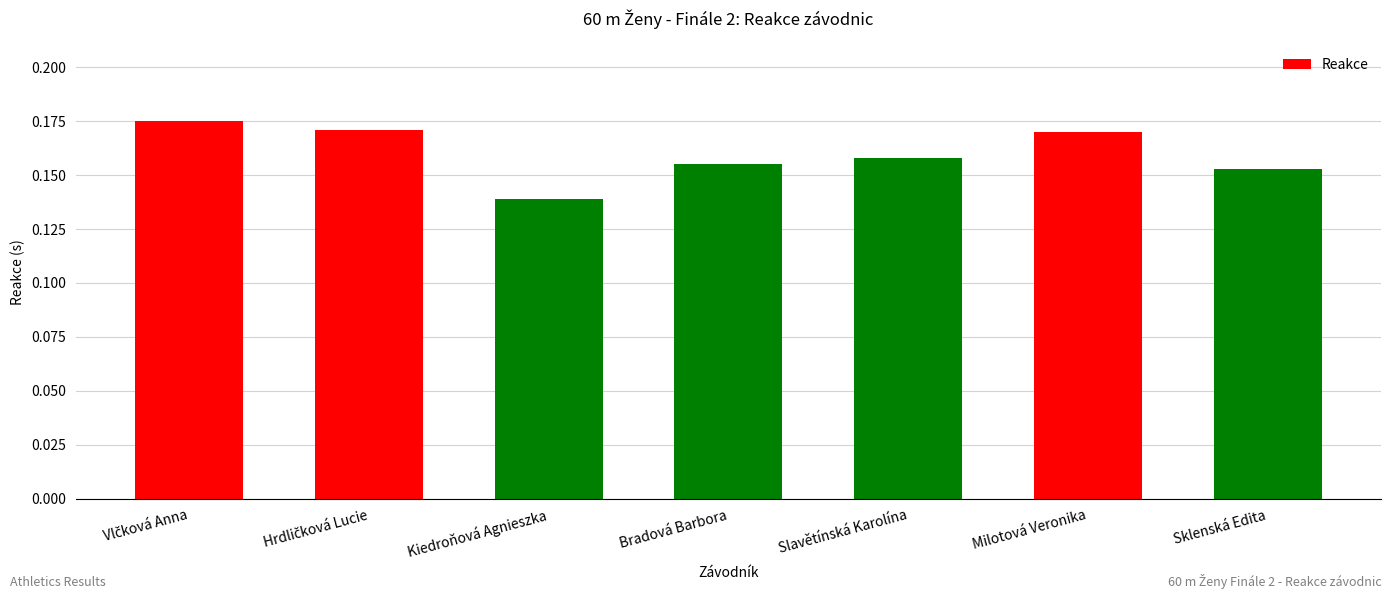

At which label is the value closest to 0?

Kiedroňová Agnieszka